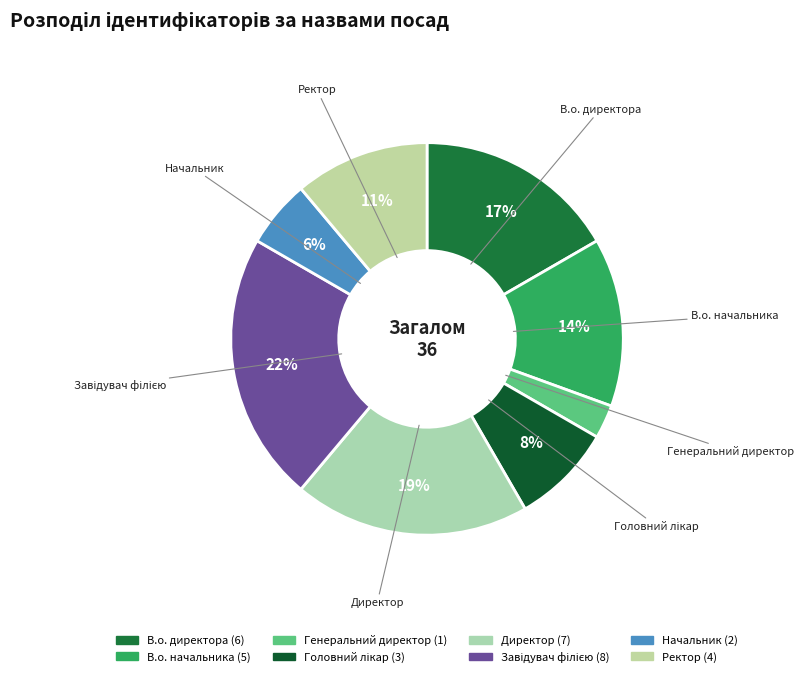

Between Головний лікар and В.о. директора, which is larger?

В.о. директора